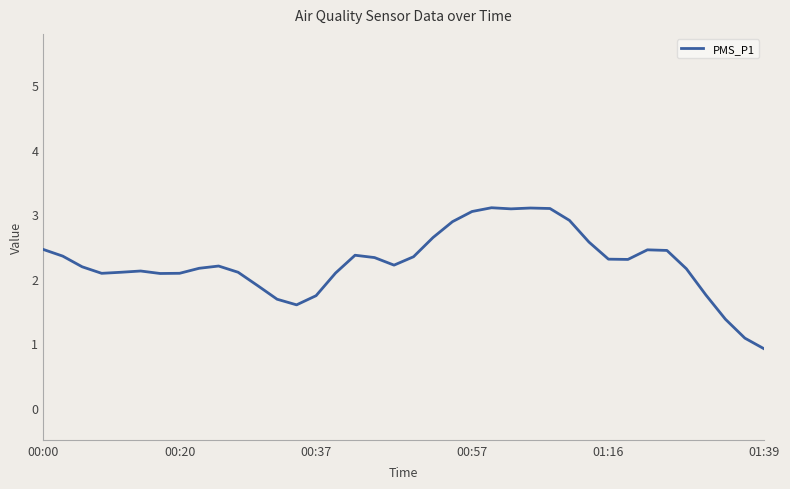

Which has a higher value, 23 or 36?

23